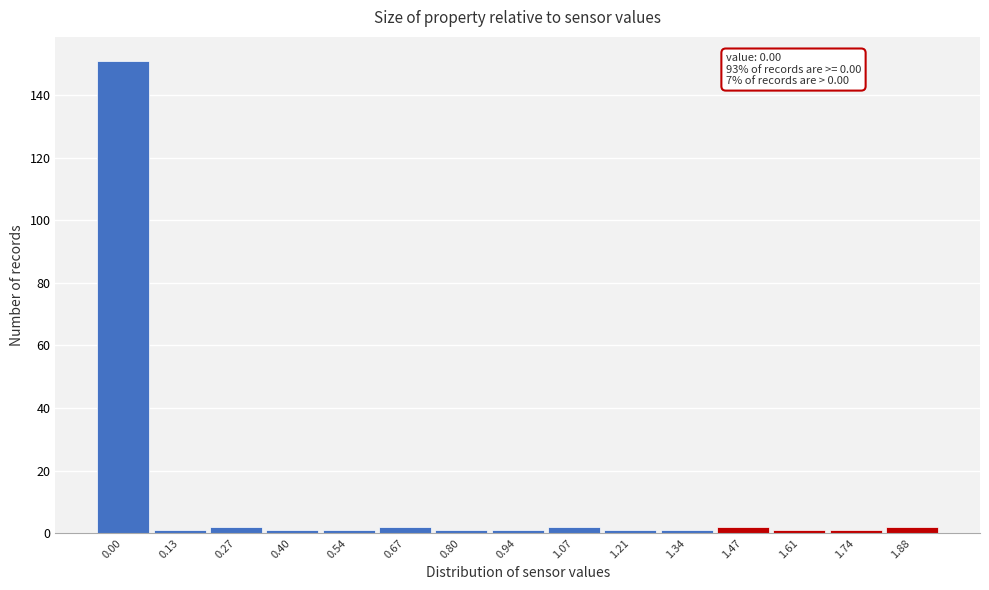

Reading left to right, transcribe all the data shown in this chart.

151	1	2	1	1	2	1	1	2	1	1	2	1	1	2